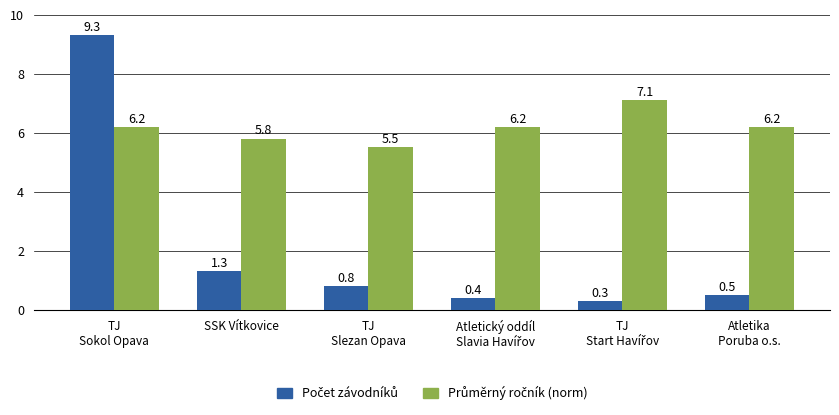

What is the minimum value shown in the chart?

0.3